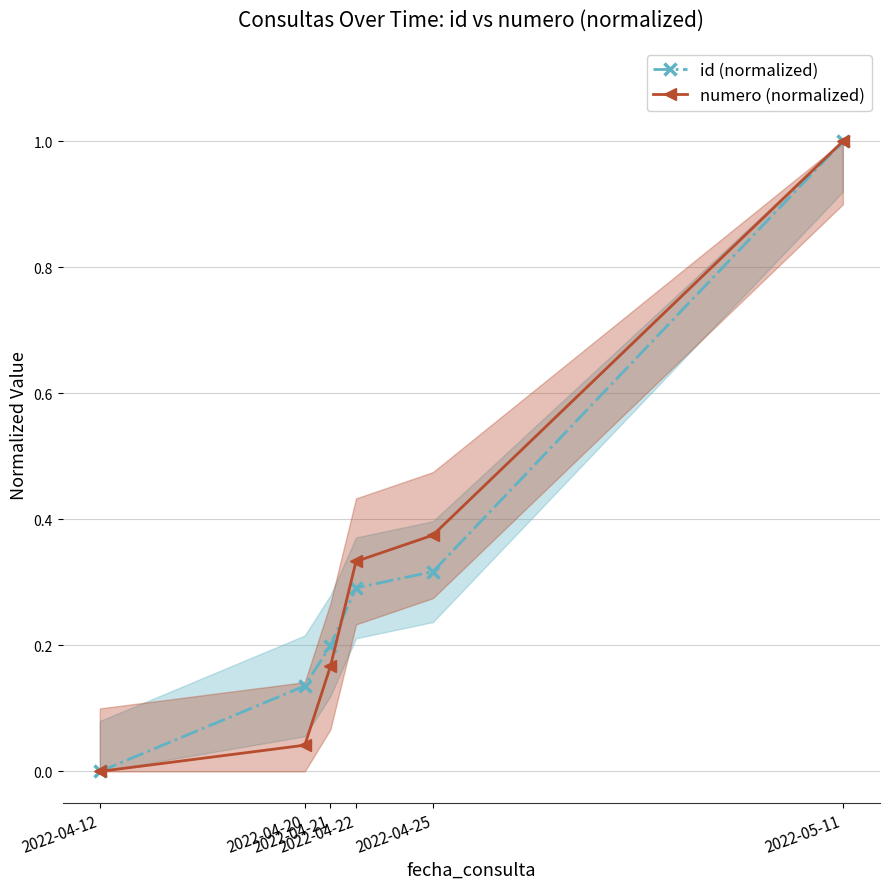

At which label is numero (normalized) closest to 0?

2022-04-12